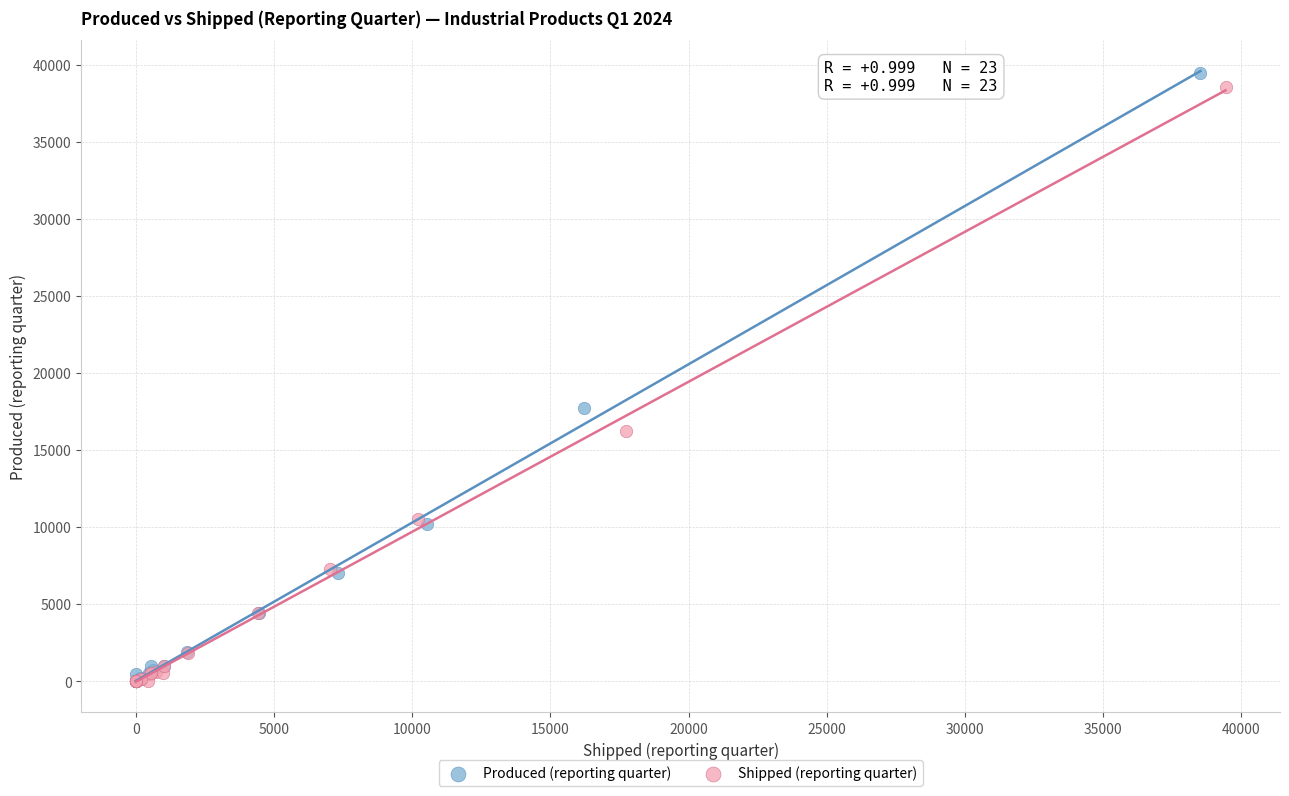

Which series has the largest Y range (max minus min)?

Produced (reporting quarter)